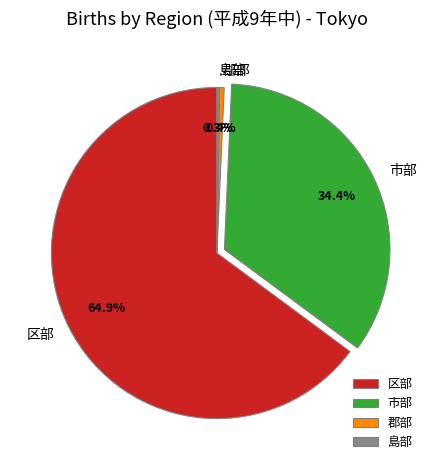

How much of the chart is everything except 郡部?

99.6%